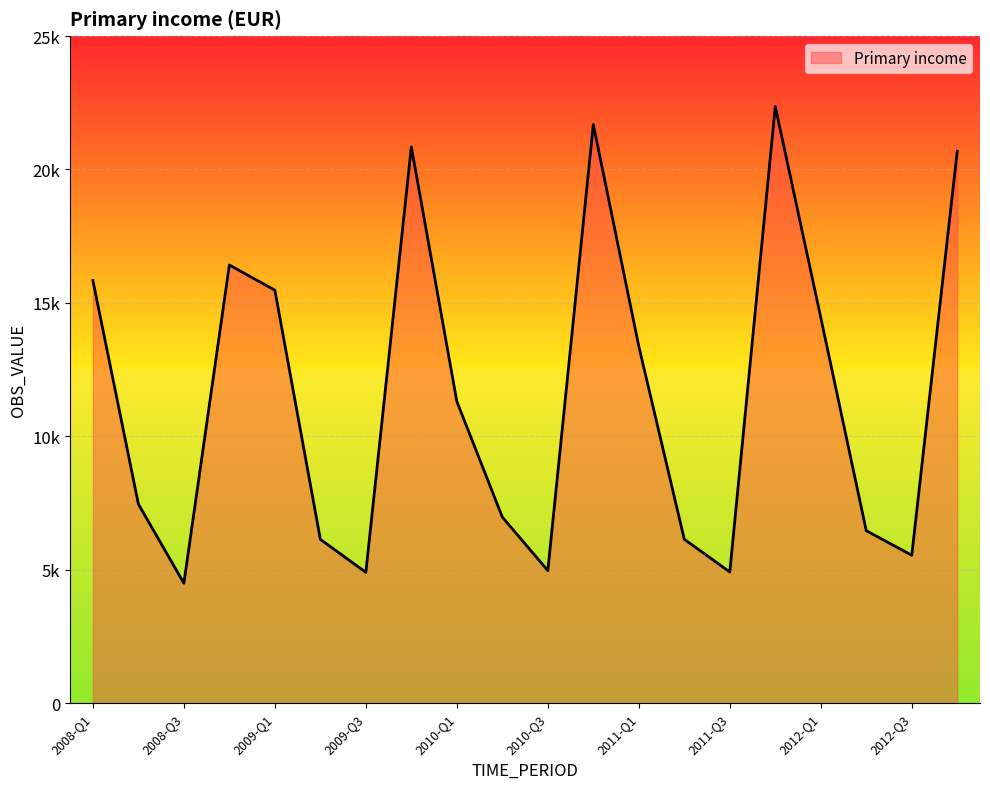

How many points are lower than both their immediate neighbors (excluding endpoints)?

5